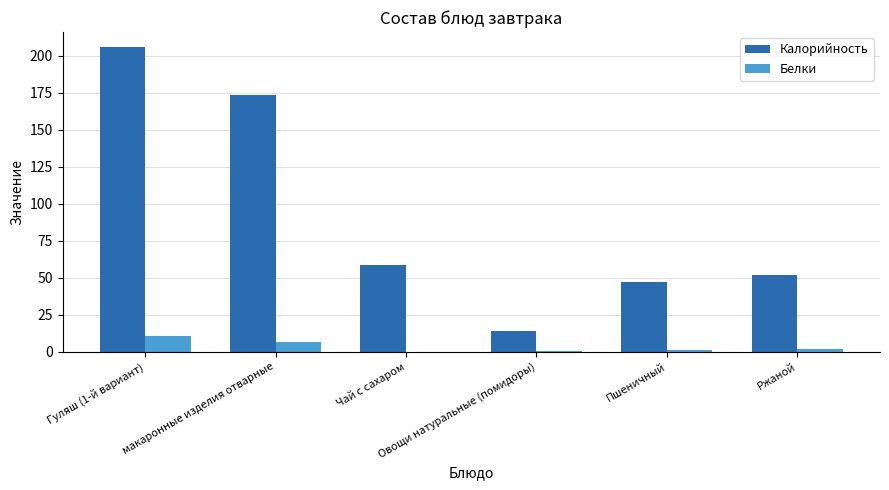

Which series has the largest total across all categories?

Калорийность